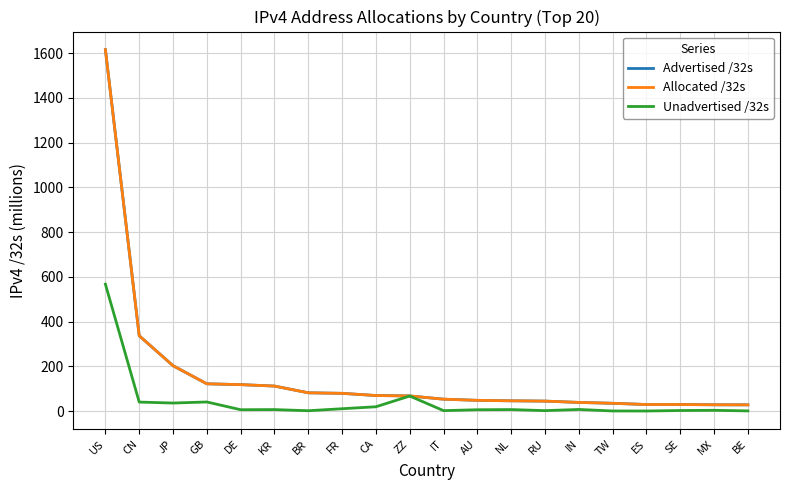

Which series has the widest spread of values?

Advertised /32s